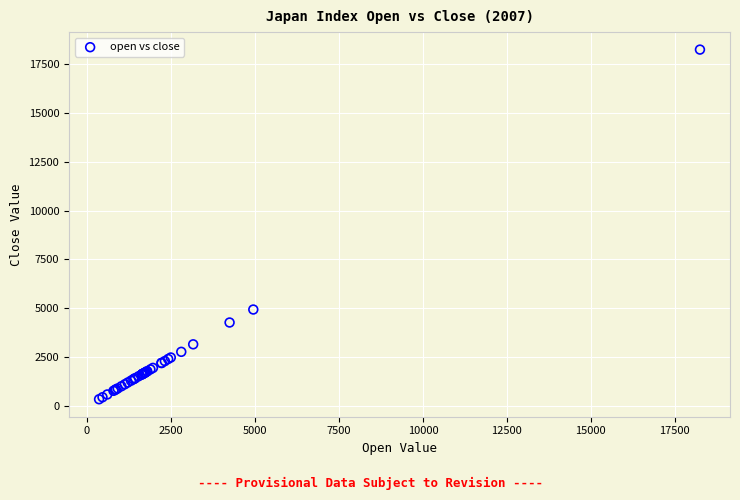

What Y value in the scatter plot is closest to 9290?

4942.5